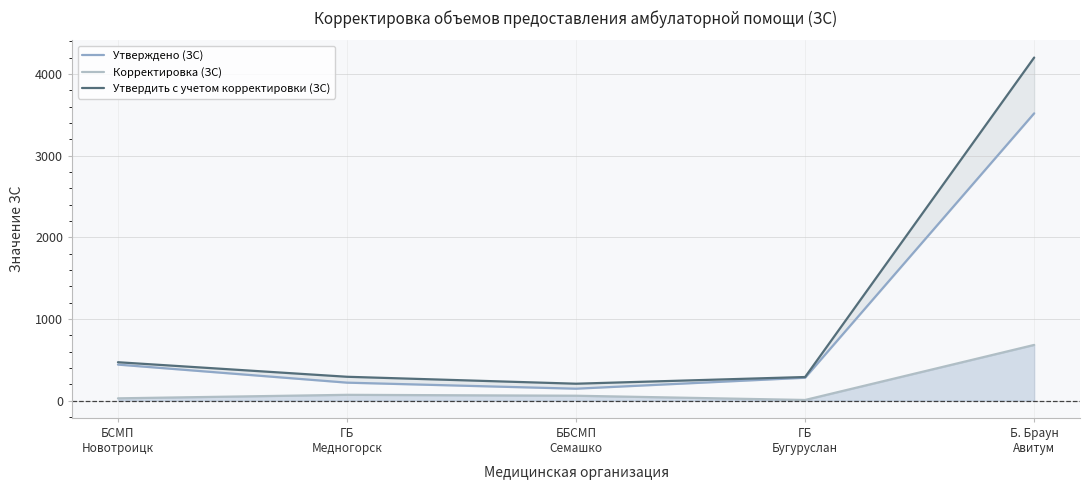

What is the maximum value for Утверждено (ЗС)?

3518